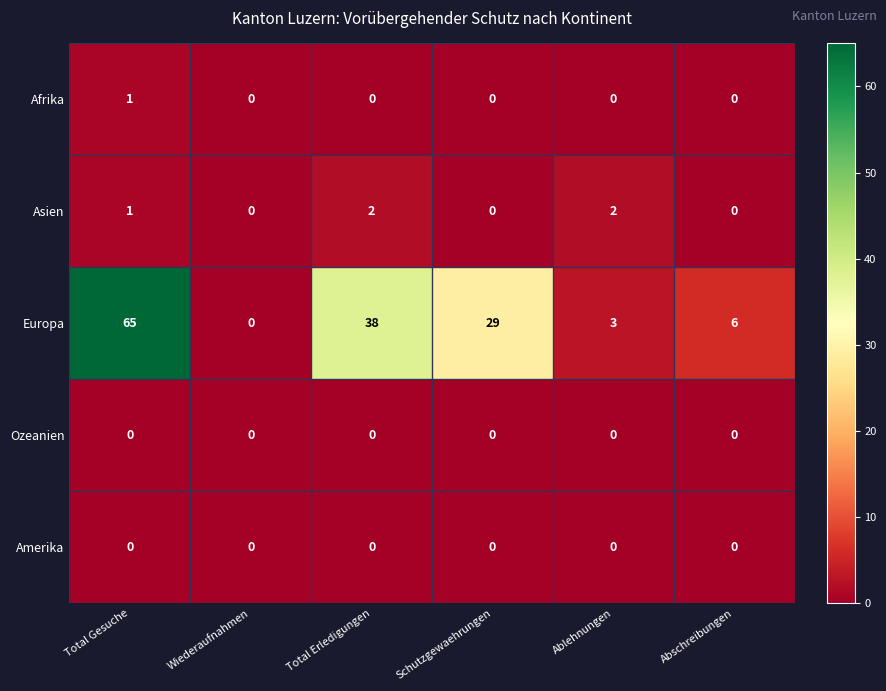

Reading left to right, what are all the values shown in this chart?

Afrika: Total Gesuche=1	Wiederaufnahmen=0	Total Erledigungen=0	Schutzgewaehrungen=0	Ablehnungen=0	Abschreibungen=0
Asien: Total Gesuche=1	Wiederaufnahmen=0	Total Erledigungen=2	Schutzgewaehrungen=0	Ablehnungen=2	Abschreibungen=0
Europa: Total Gesuche=65	Wiederaufnahmen=0	Total Erledigungen=38	Schutzgewaehrungen=29	Ablehnungen=3	Abschreibungen=6
Ozeanien: Total Gesuche=0	Wiederaufnahmen=0	Total Erledigungen=0	Schutzgewaehrungen=0	Ablehnungen=0	Abschreibungen=0
Amerika: Total Gesuche=0	Wiederaufnahmen=0	Total Erledigungen=0	Schutzgewaehrungen=0	Ablehnungen=0	Abschreibungen=0